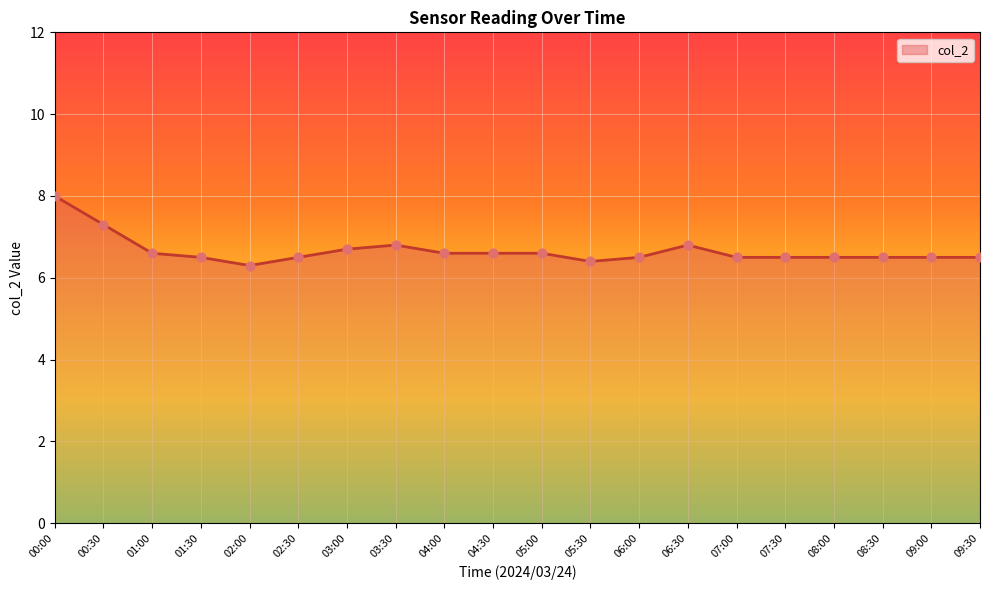

What is the change in value from 00:30 to 05:00?

-0.7